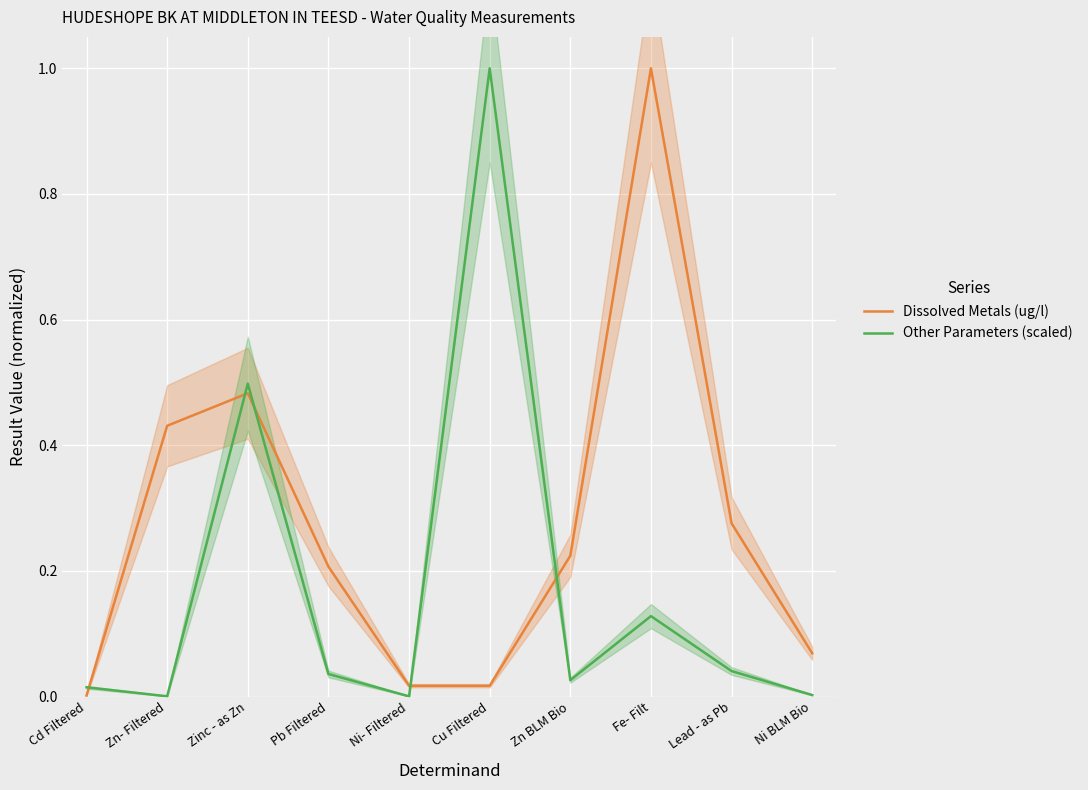

Which series changed the most between Zn- Filtered and Cu Filtered?

Other Parameters (scaled)